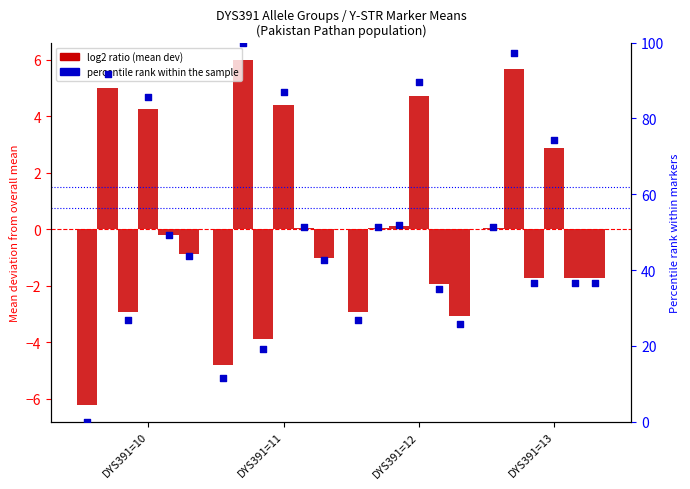

Which has a higher value, DYS391=11 or DYS391=12?

DYS391=12